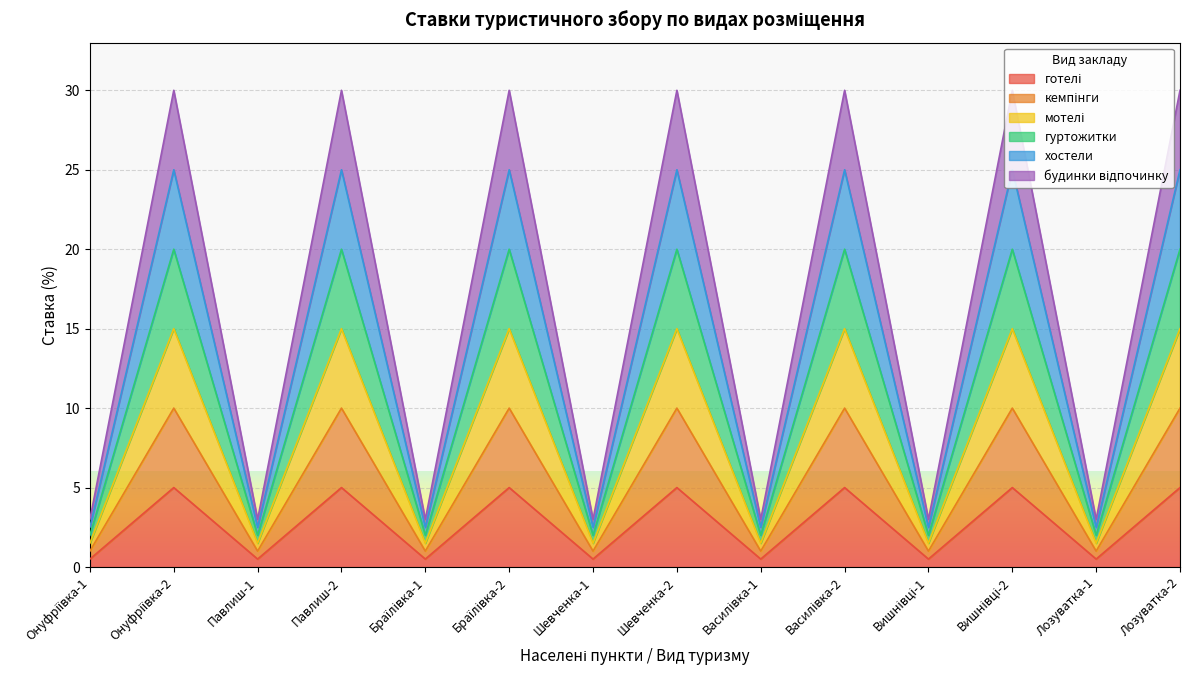

Rank the series by their average value, from lowest to highest.

готелі, кемпінги, мотелі, гуртожитки, хостели, будинки відпочинку